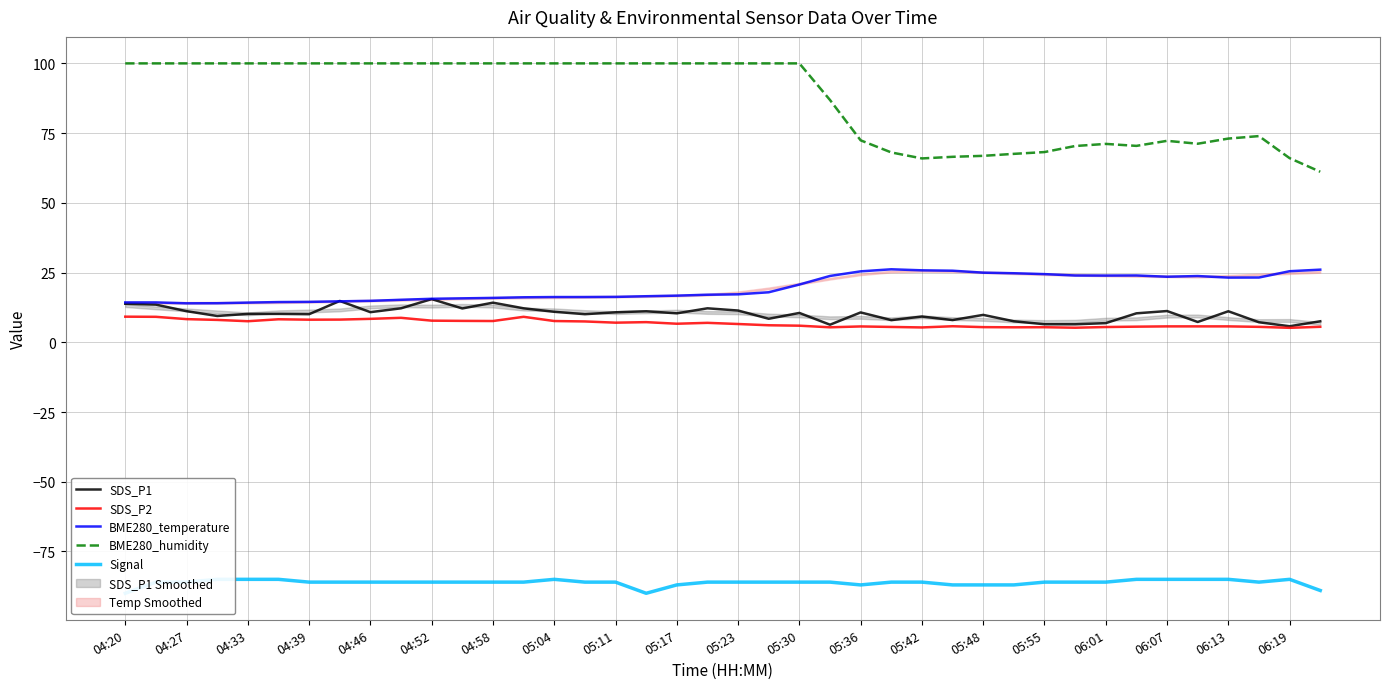

True or false: SDS_P2 and BME280_humidity cross at least once.

False